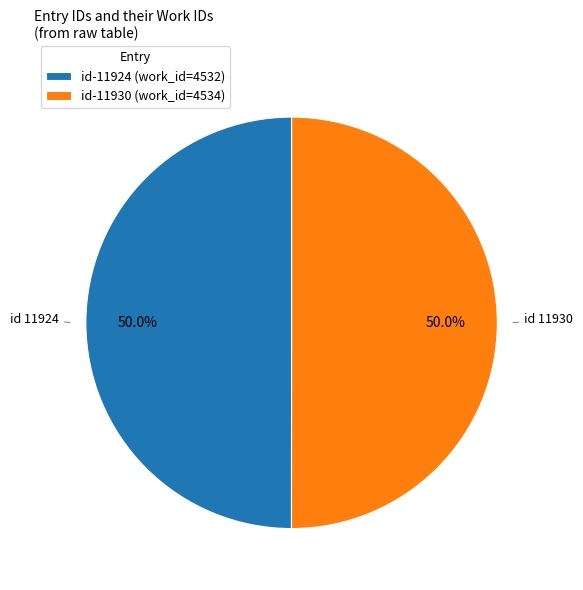

Combined, do id-11924 (work_id=4532) and id-11930 (work_id=4534) account for over 50%?

Yes